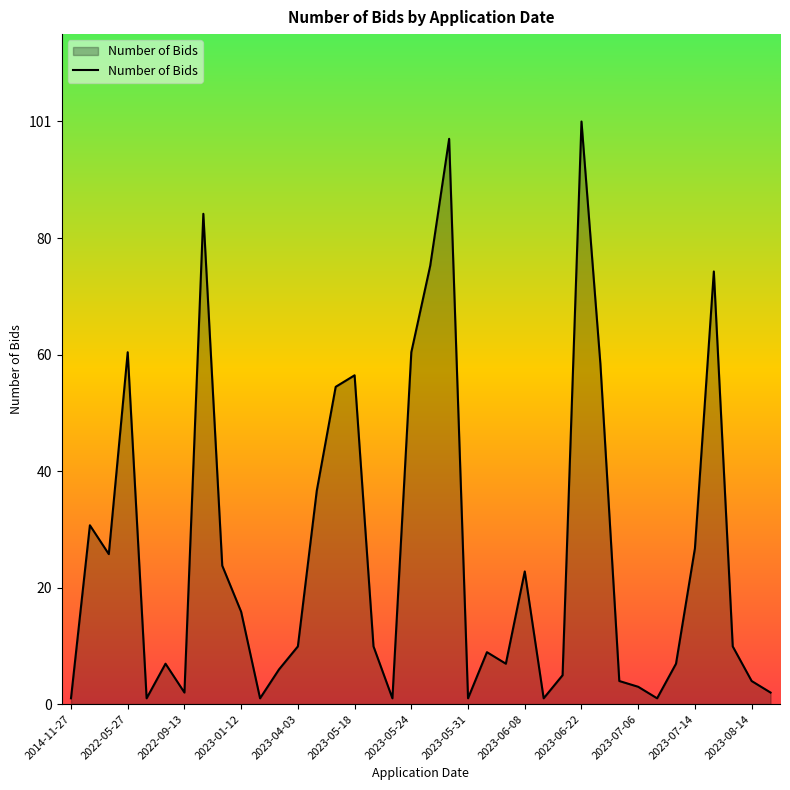

What is the difference between the maximum and minimum values?

100